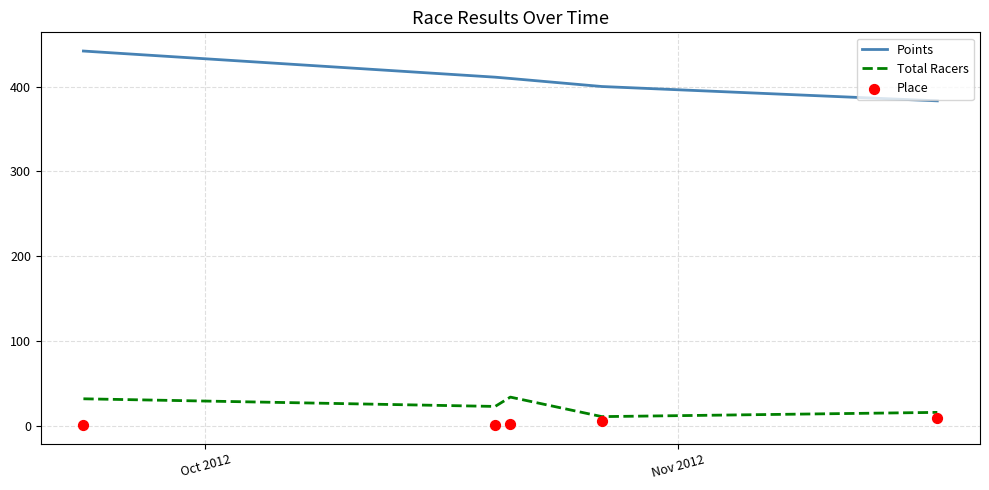

What are all the series names shown in the legend?

Points, Total Racers, Place